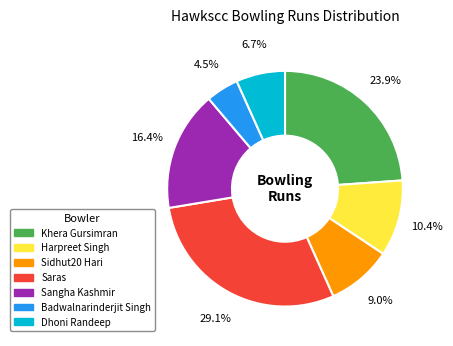

Which category has the biggest portion of the pie?

Saras